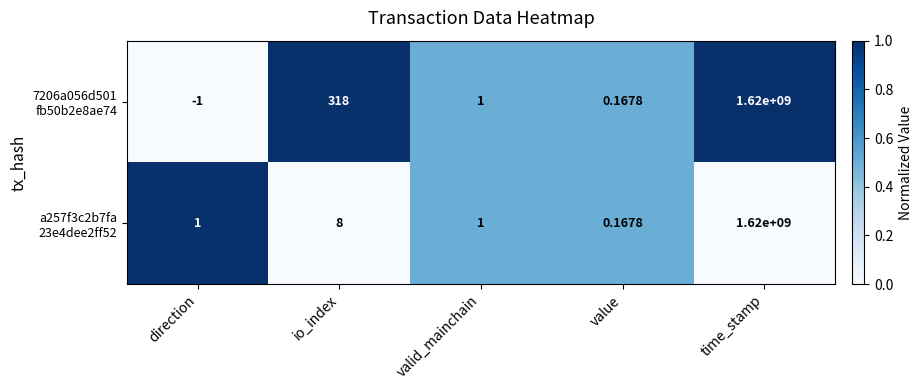

Count the number of data series in this chart.

2